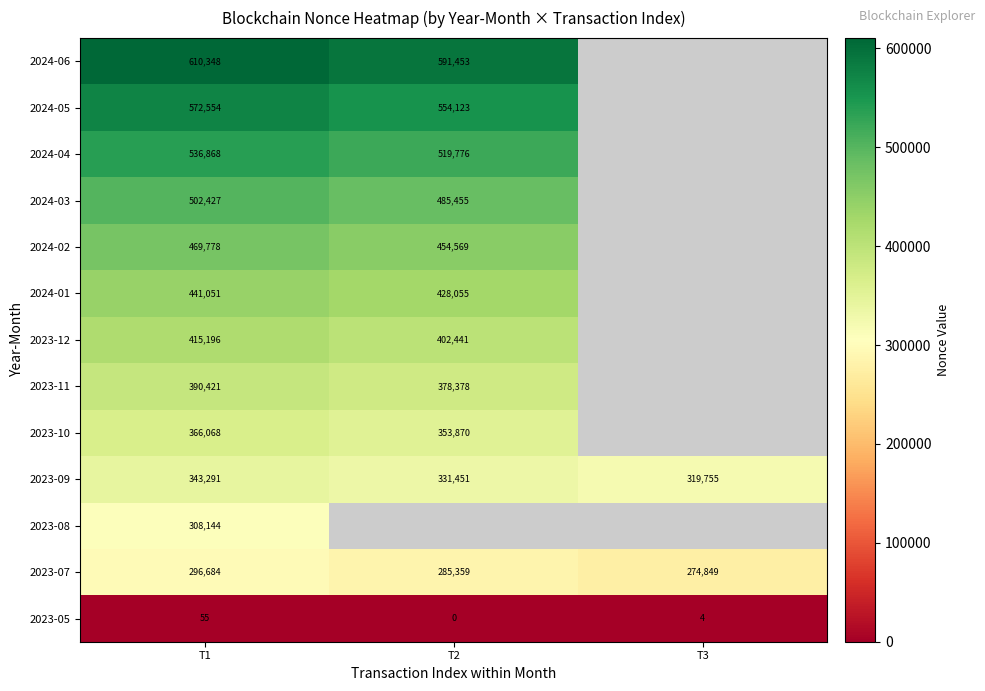

Which category has the lowest value in the 2023-07 series?

T3